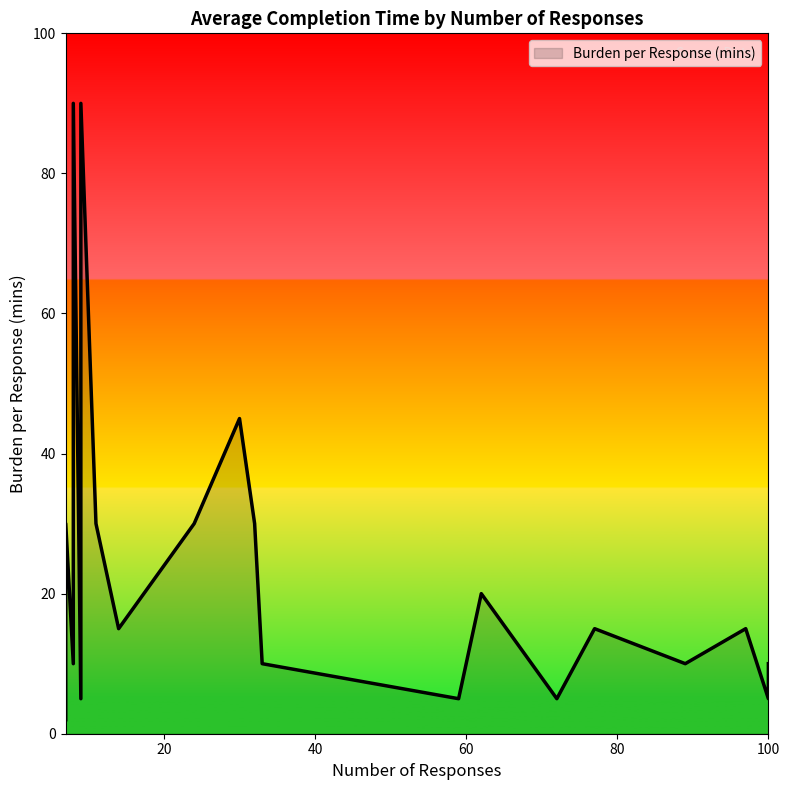

Reading right to left, extract all data points from this chart.

100=10	100=5	97=15	89=10	77=15	72=5	62=20	59=5	33=10	32=30	30=45	24=30	14=15	11=30	9=90	9=5	8=90	8=10	7=30	7=2